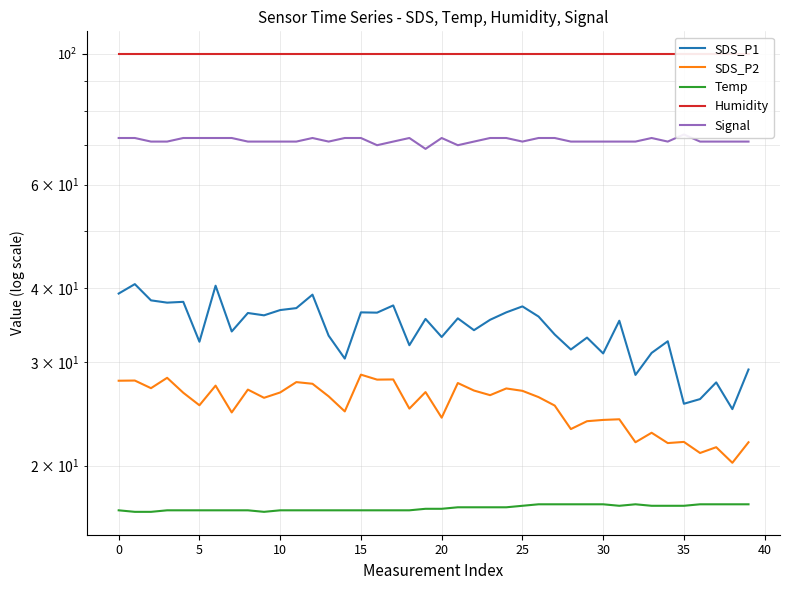

List the series in order of their peak value, highest first.

Humidity, Signal, SDS_P1, SDS_P2, Temp